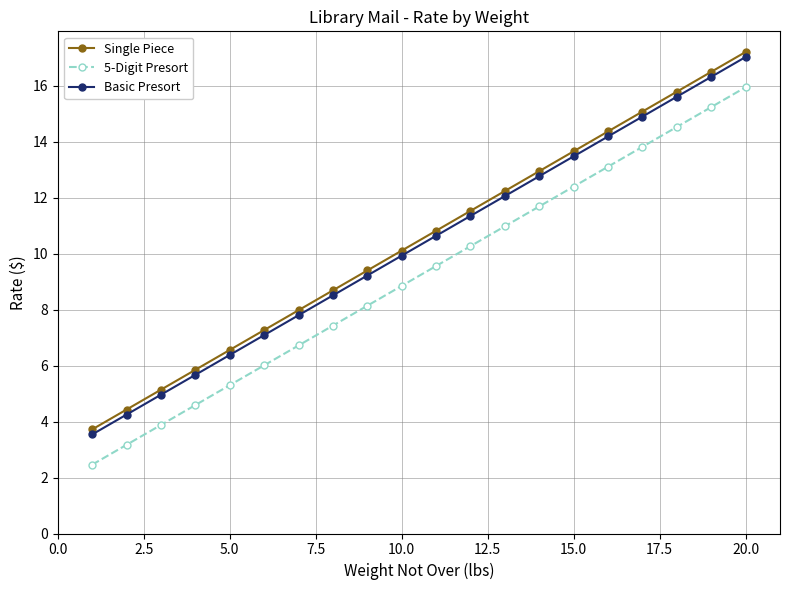

What is the sum of all Basic Presort values?

205.7